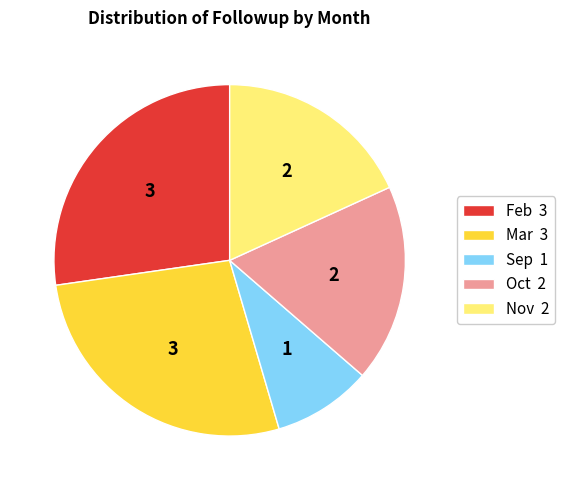

Approximately how many times larger is the value at Feb 3 compared to Mar 3?

1.0